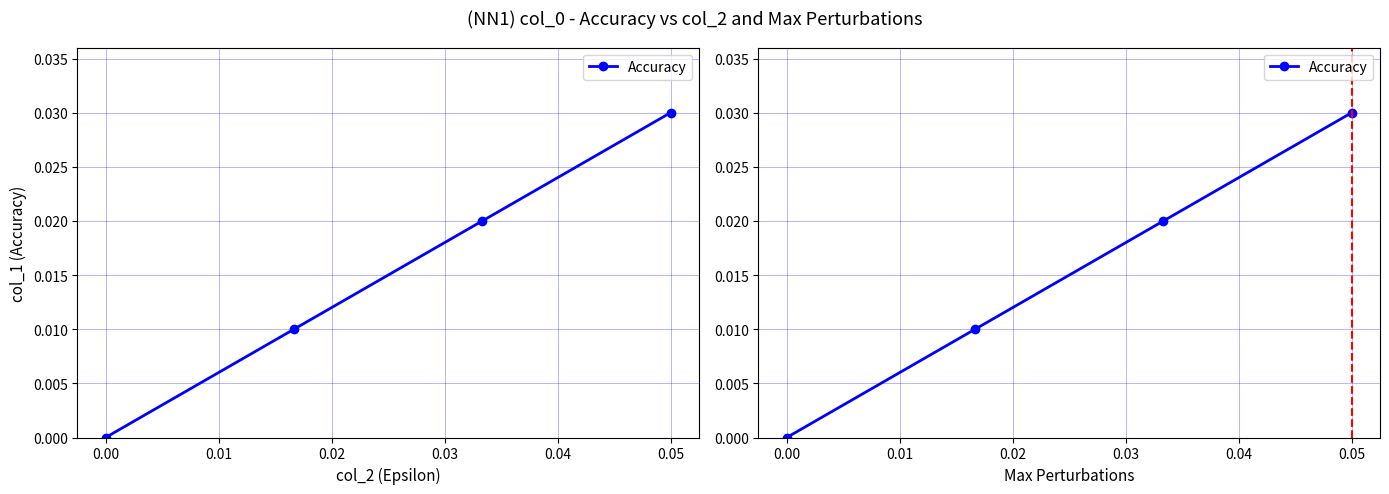

How many data points are above 0?

3